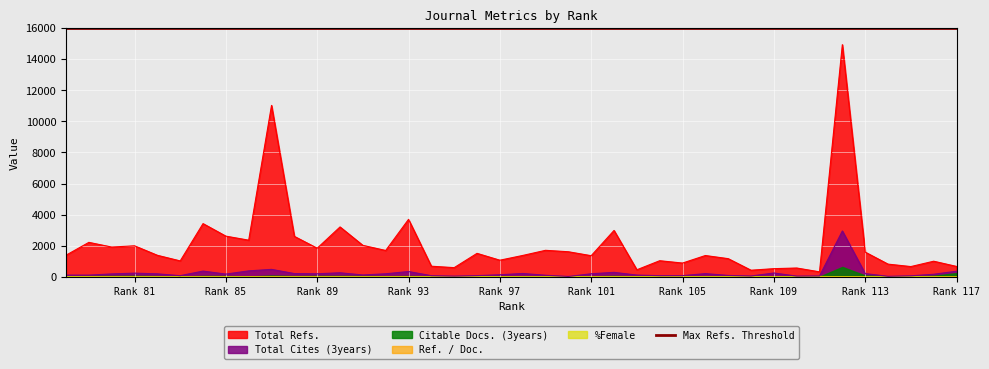

The value of Ref. / Doc. at 107 is 45. True or false?

False